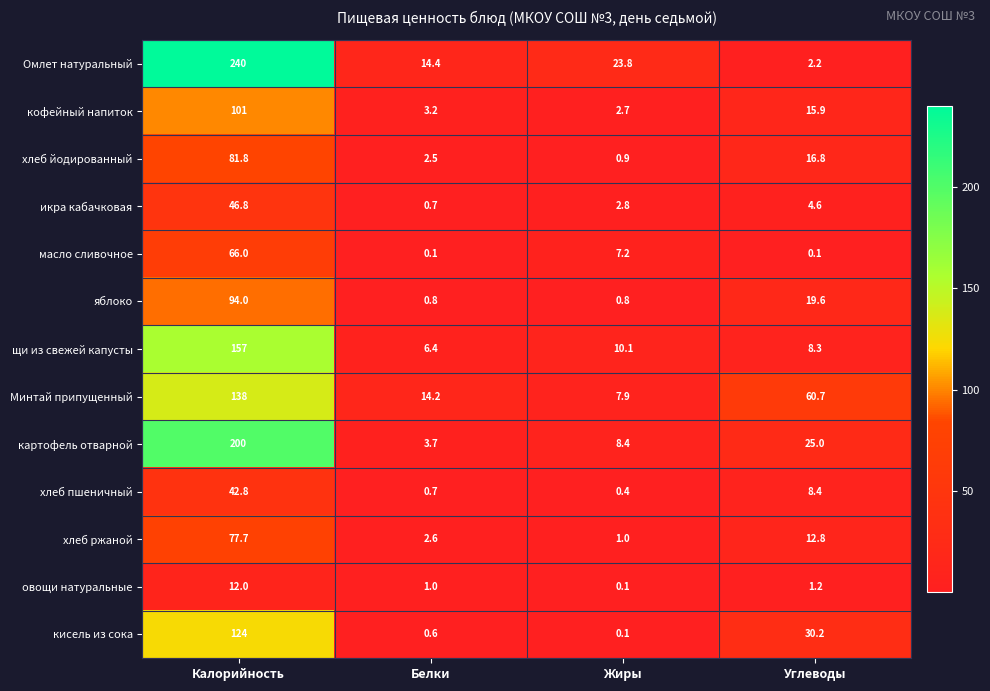

Which series has the largest range (max minus min)?

Омлет натуральный